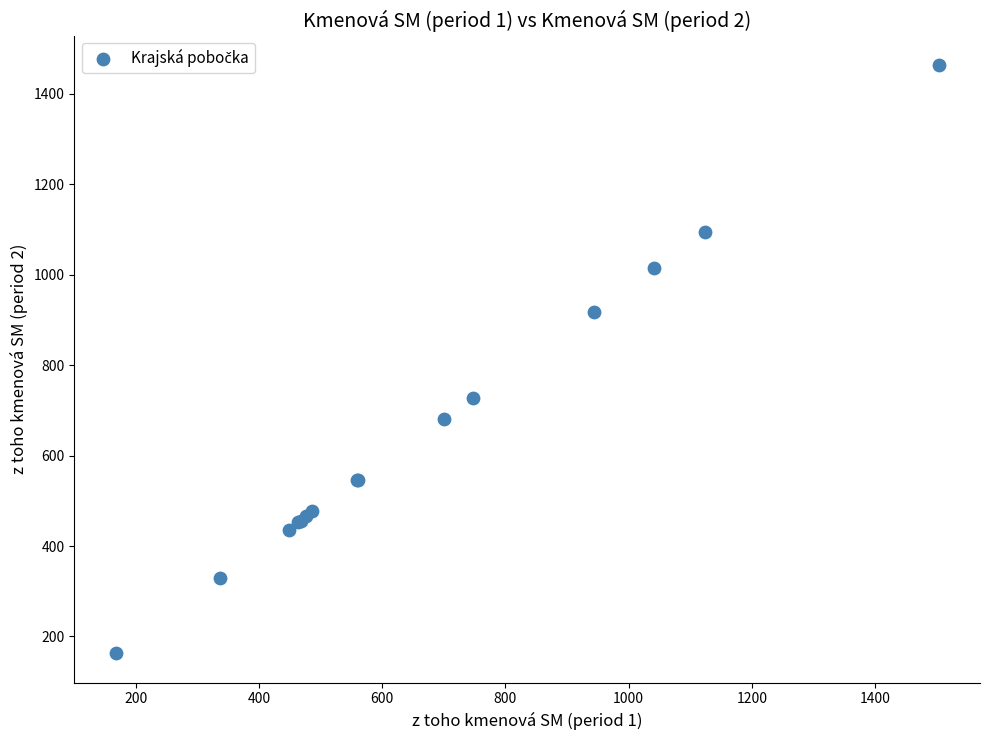

What Y value in the scatter plot is closest to 813?

726.8